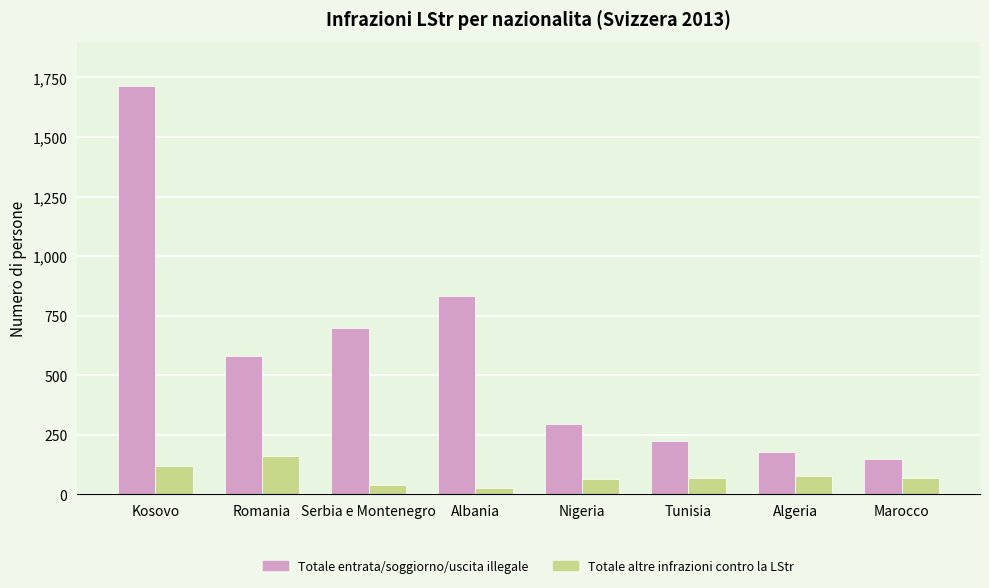

What is the label of the 1st bar from the right?

Marocco